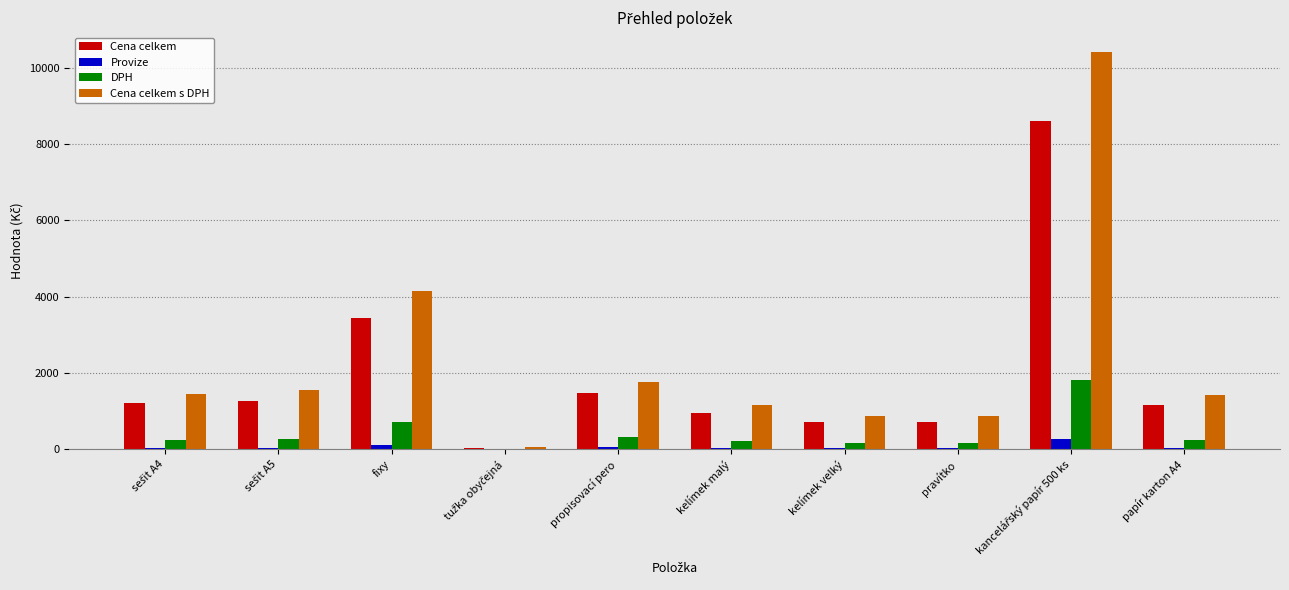

The value of Cena celkem s DPH at papír karton A4 is 983.0. True or false?

False